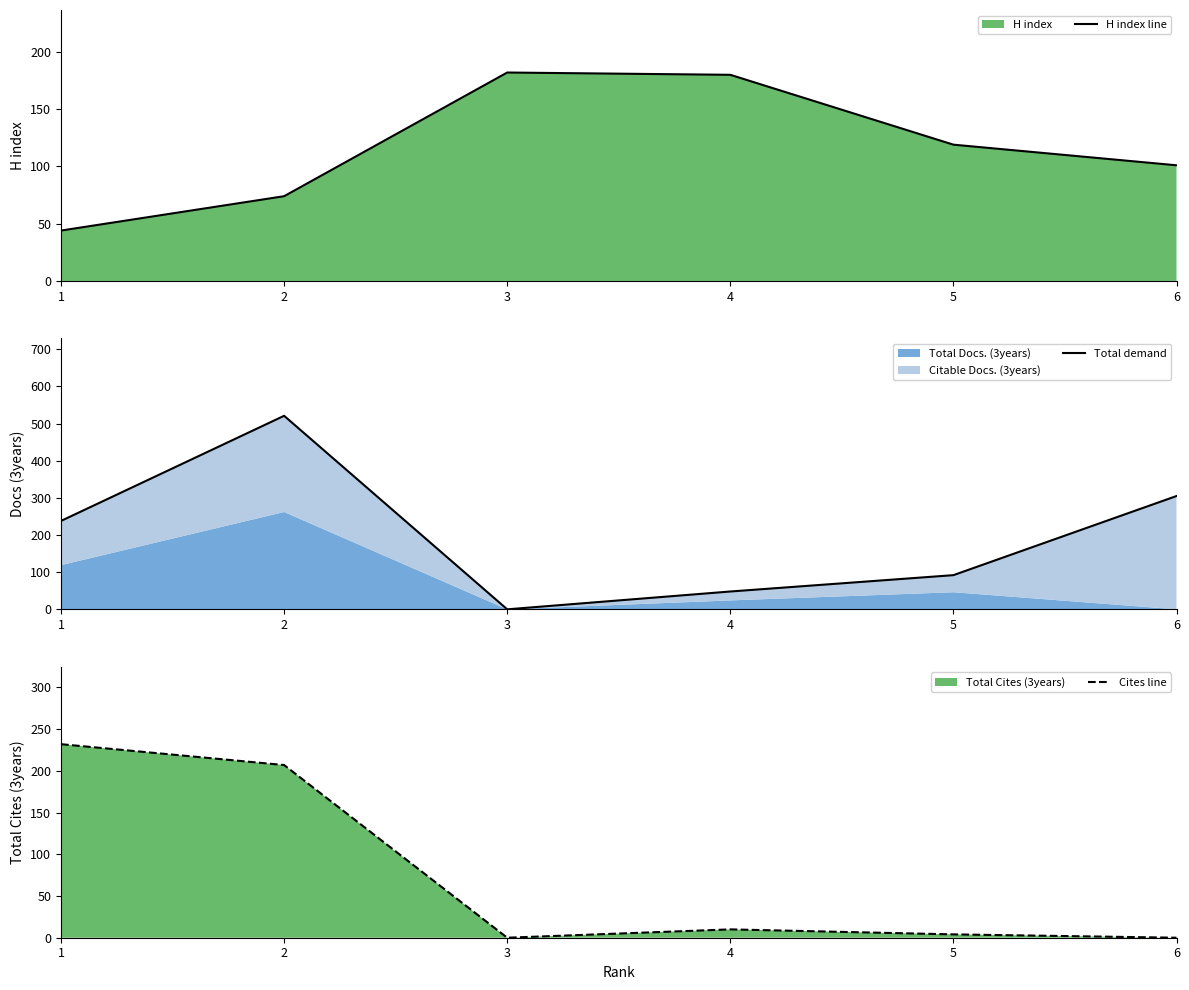

Reading right to left, list all the values displayed in this chart.

H index line: 101	119	180	182	74	44
Total demand: 305	92	48	0	521	238
Cites line: 0	4	10	0	207	232